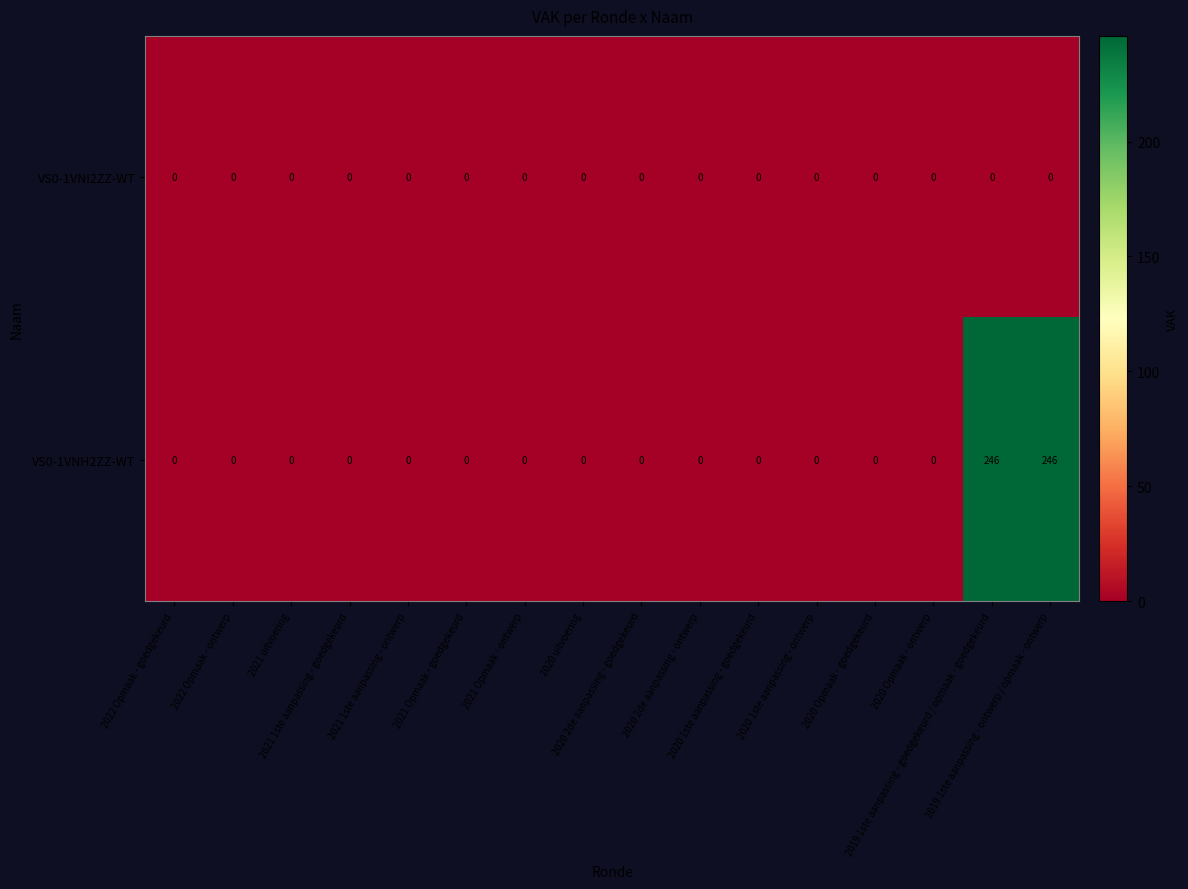

What is the difference between the second highest and minimum values in the VS0-1VNH2ZZ-WT series?

246